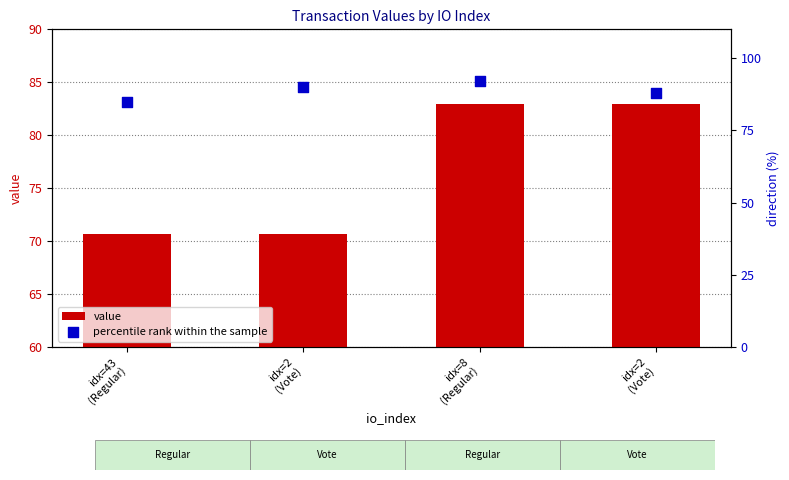

Which series contains the lowest Y value?

value